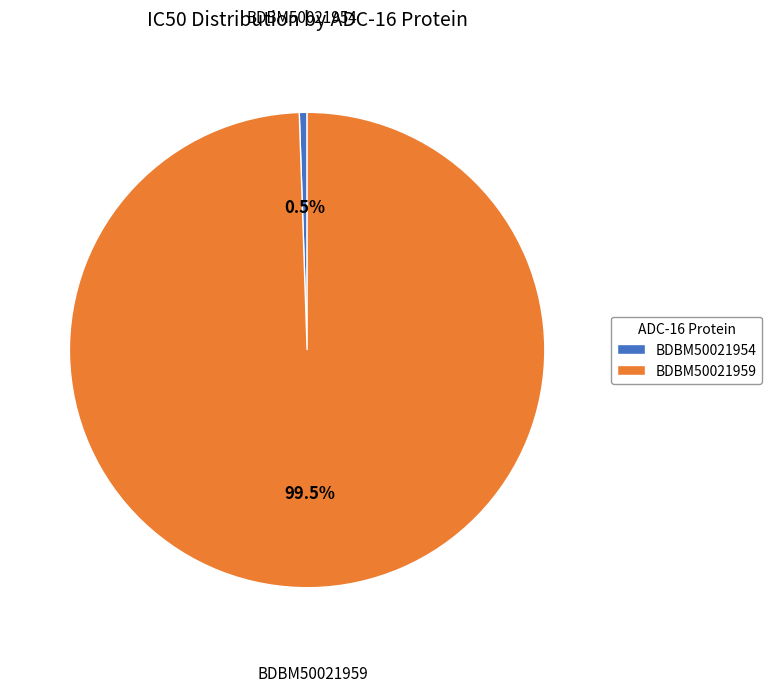

Which has a higher value, BDBM50021959 or BDBM50021954?

BDBM50021959